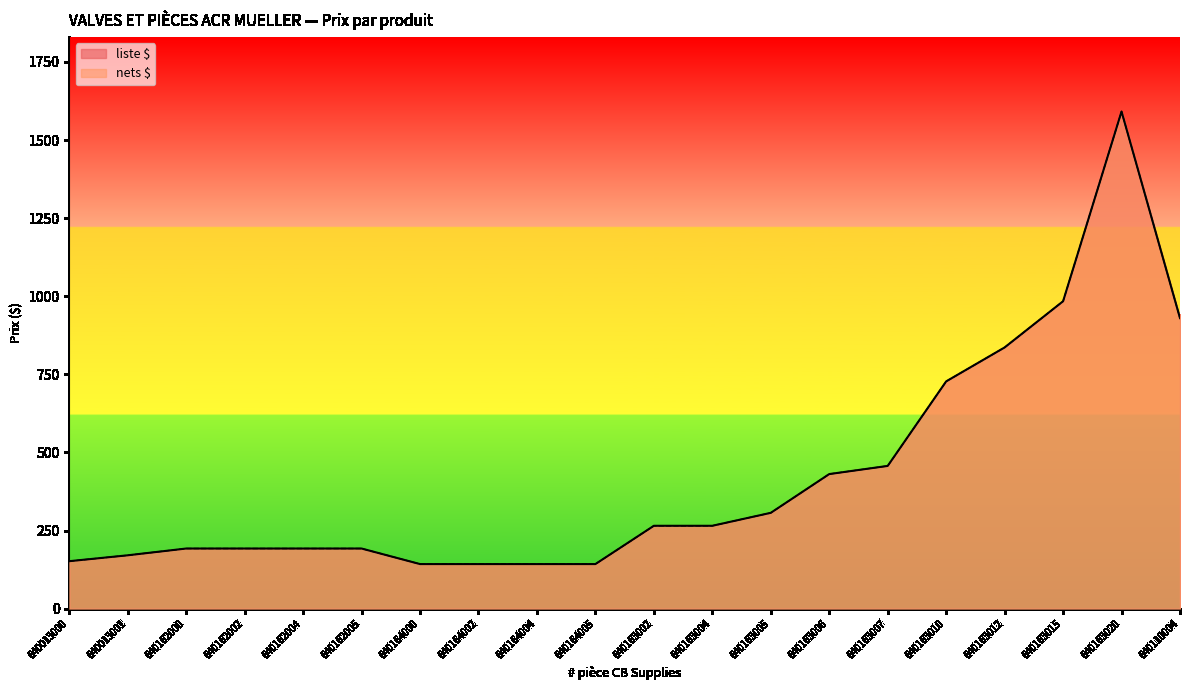

True or false: liste $ and nets $ cross at least once.

False